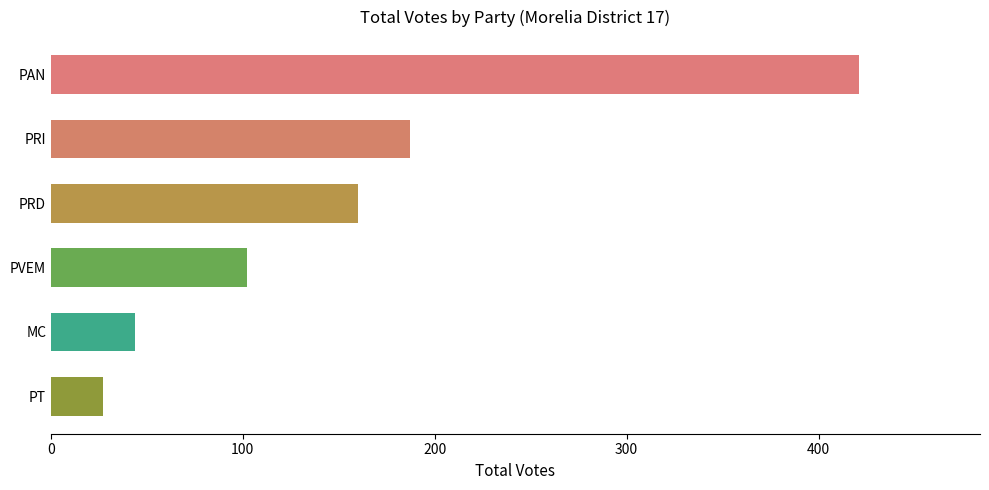

Is it true that the value at PAN is 421?

True